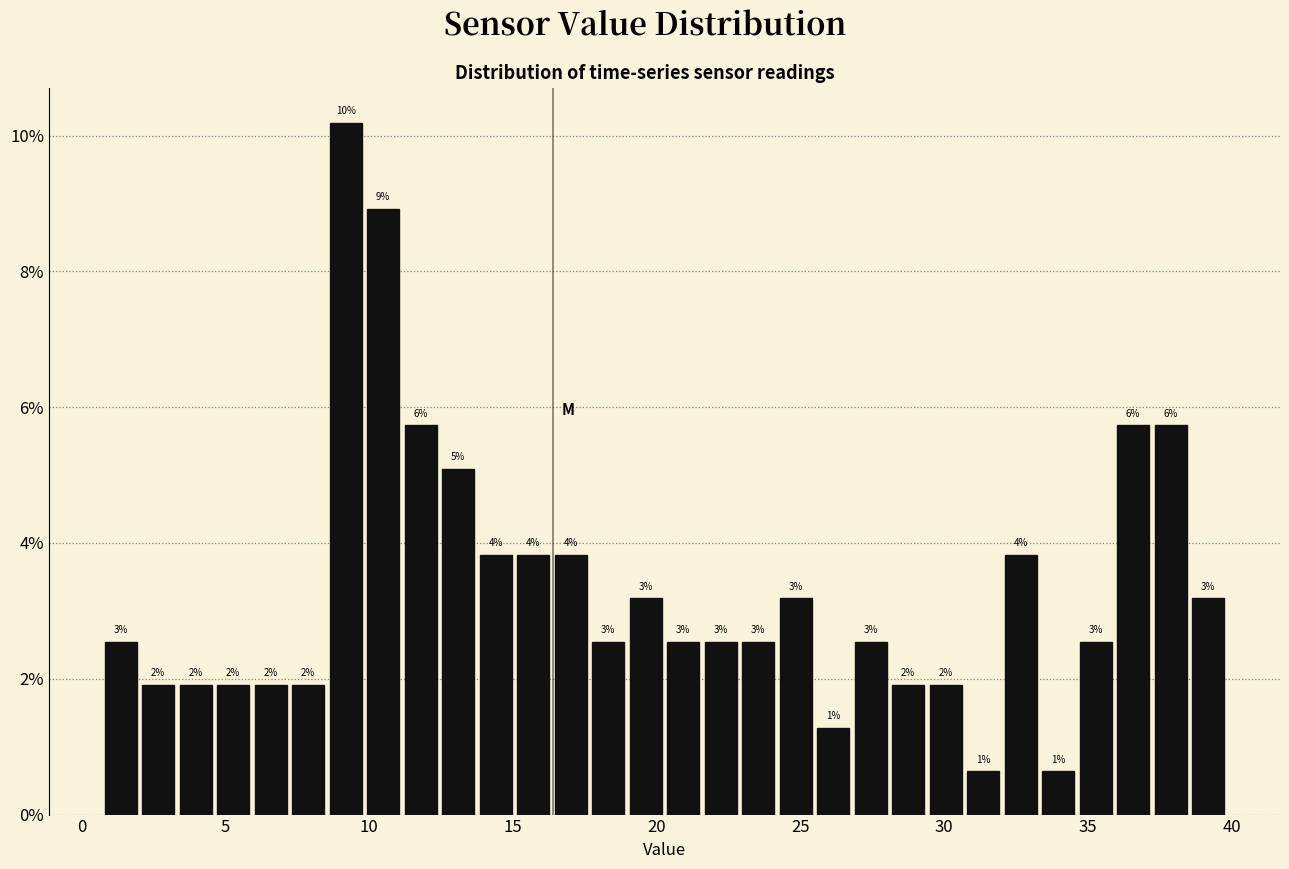

Around what value on the x-axis is the tallest bar? Give the approximate position of its centre, as read against the axis.

9.0